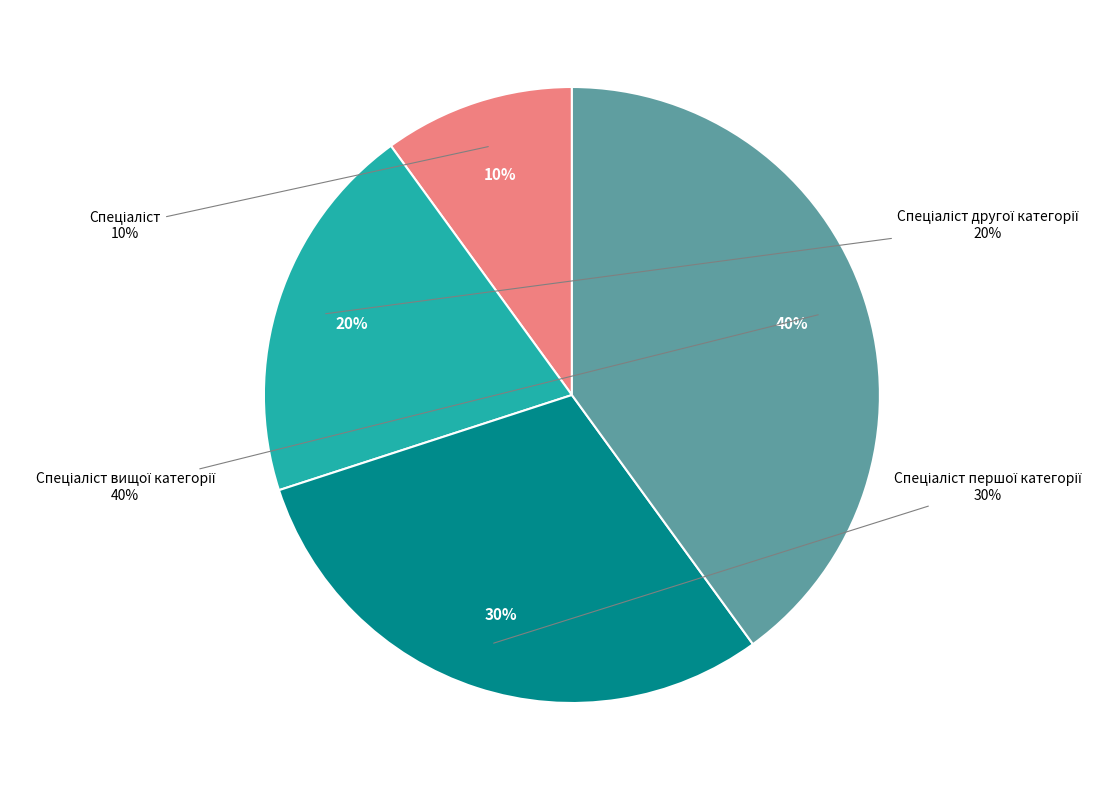

Which has a higher value, Спеціаліст другої категорії or Спеціаліст вищої категорії?

Спеціаліст вищої категорії